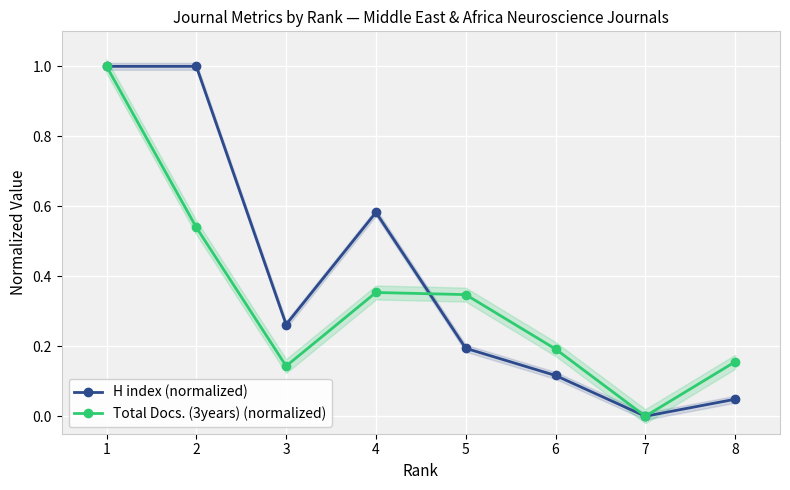

Does the chart display data point markers on the line(s)?

Yes